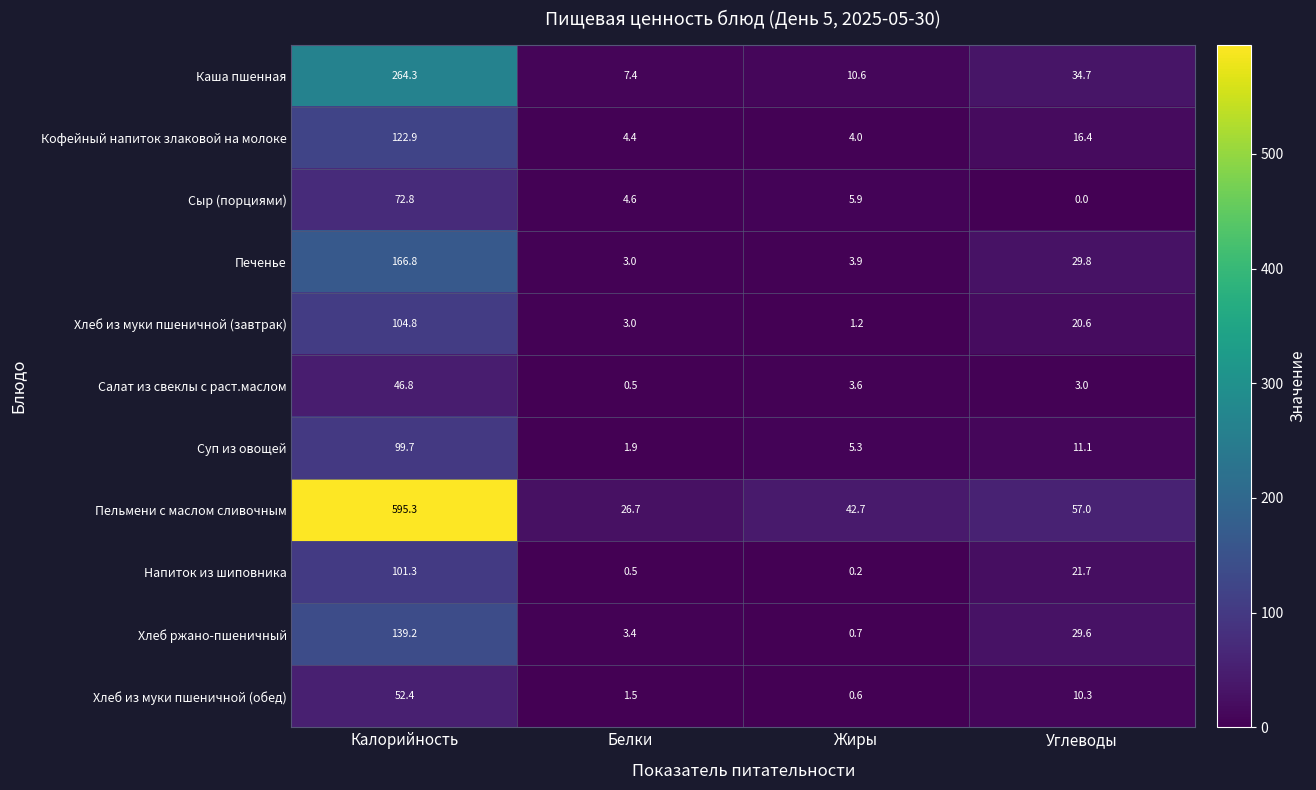

What is the spread (max minus min) of values at Белки?

26.2